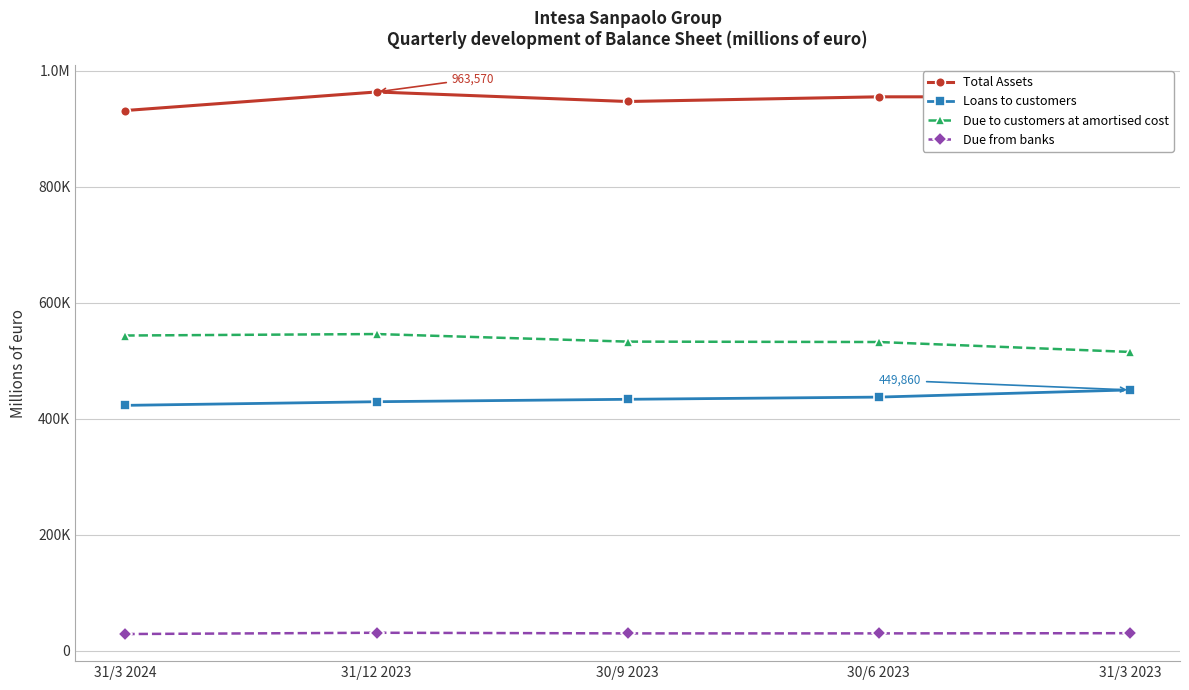

What is the maximum value shown in the chart?

963570